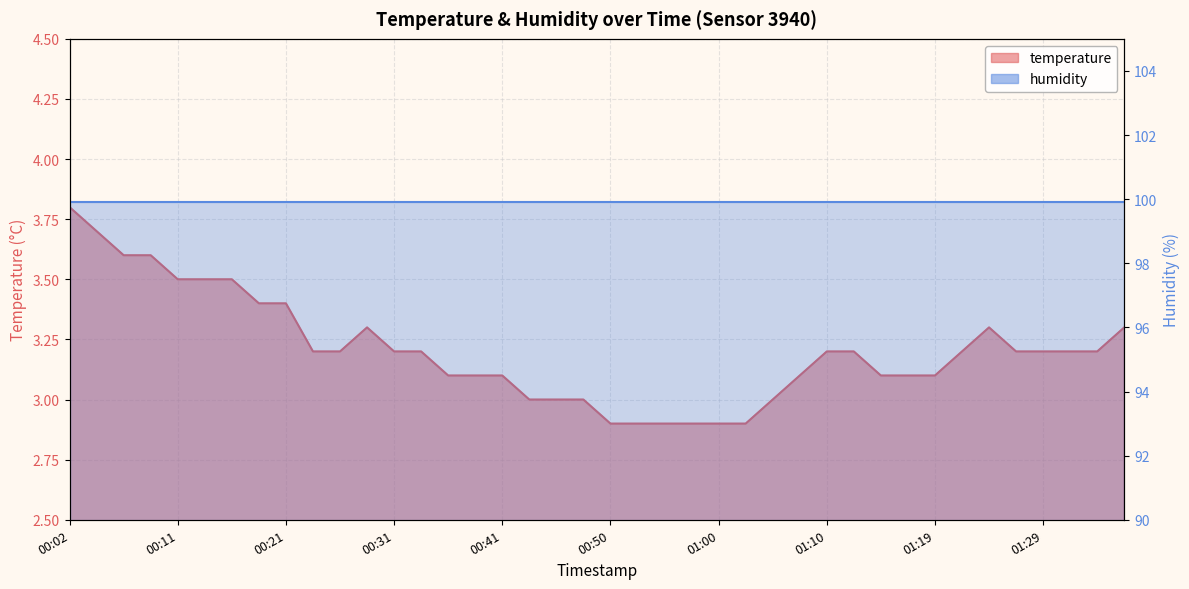

List the labels in order of value, smallest first.

00:50, 00:53, 00:55, 00:58, 01:00, 01:02, 00:43, 00:45, 00:48, 01:05, 00:36, 00:38, 00:41, 01:07, 01:15, 01:17, 01:19, 00:24, 00:26, 00:31, 00:33, 01:10, 01:12, 01:22, 01:27, 01:29, 01:32, 01:34, 00:28, 01:24, 01:36, 00:19, 00:21, 00:11, 00:14, 00:16, 00:07, 00:09, 00:04, 00:02